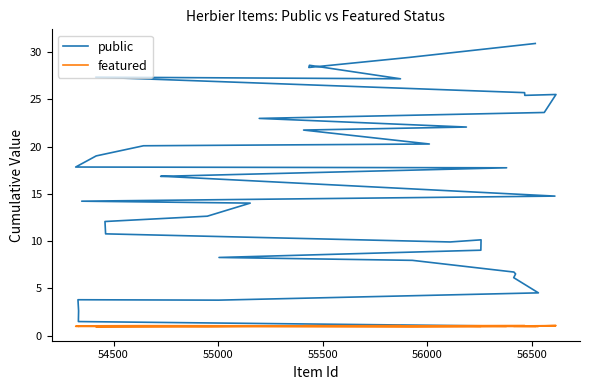

Is it true that public equals 34.8 at 30?

False